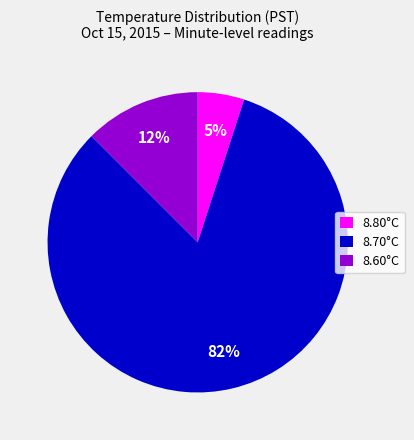

To the nearest percent, what is the average slice percentage?

33%